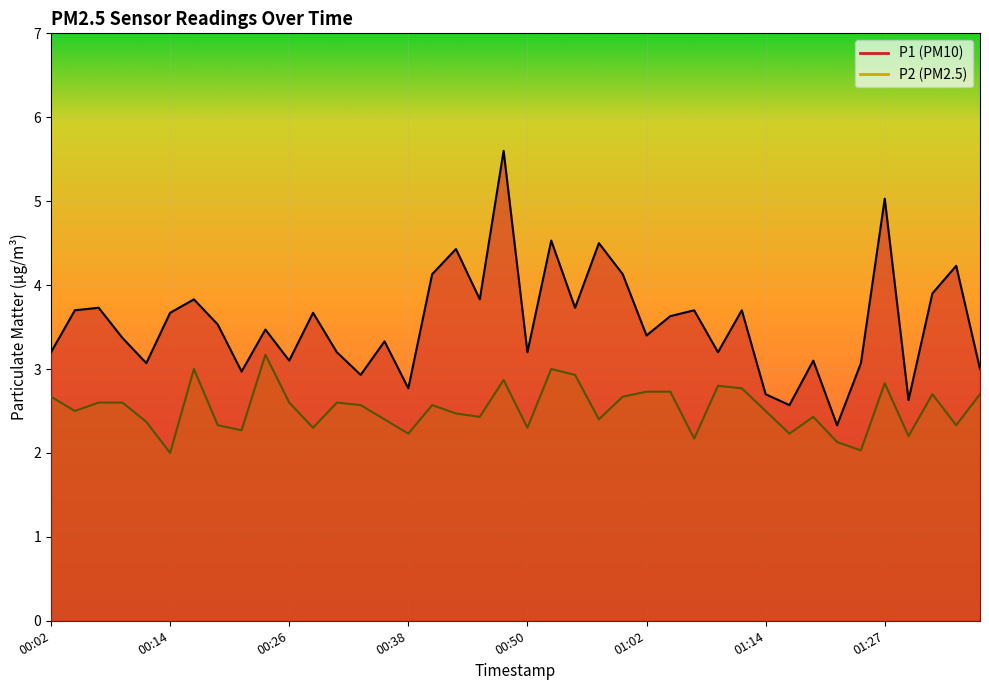

What are all the series names shown in the legend?

P1, P2